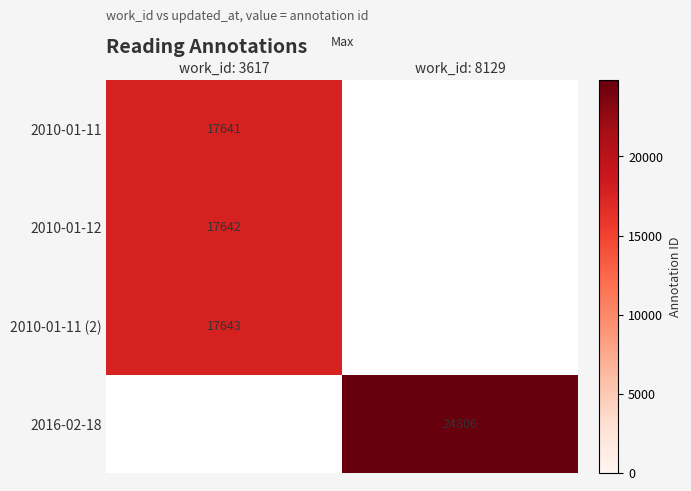

True or false: 2010-01-12 has a value of 17642 at work_id: 3617.

True